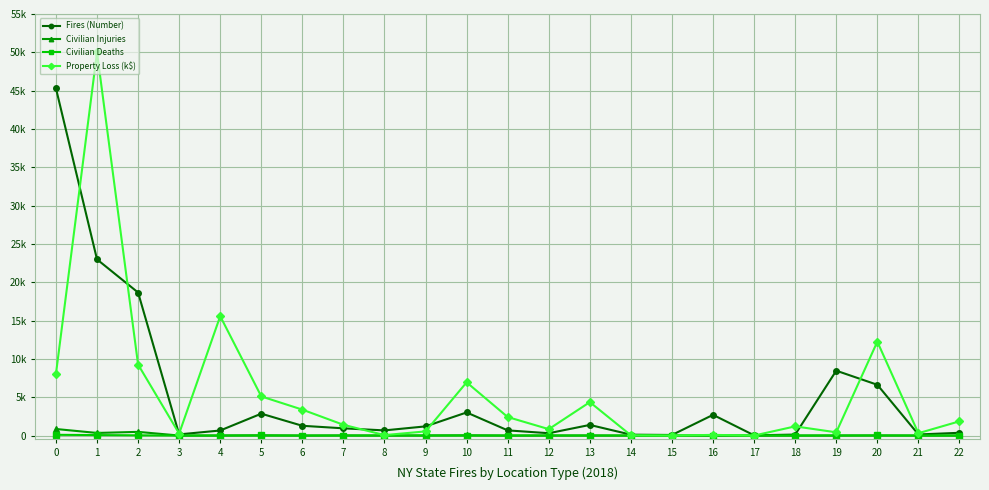

What is the difference between the Civilian Injuries values at 9 and 17?

14.2